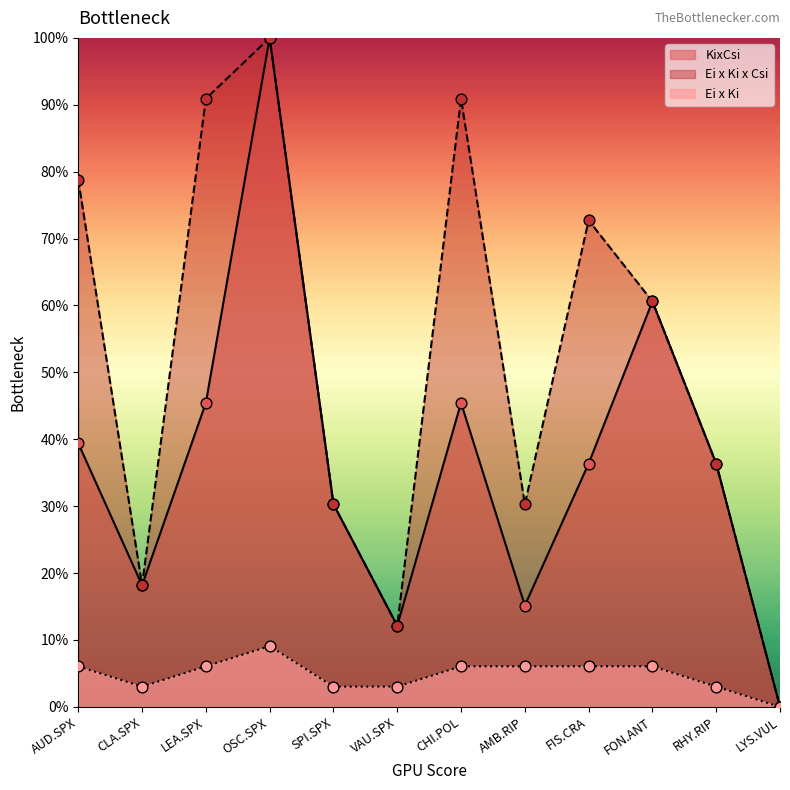

Which series reaches the maximum Y coordinate?

KixCsi